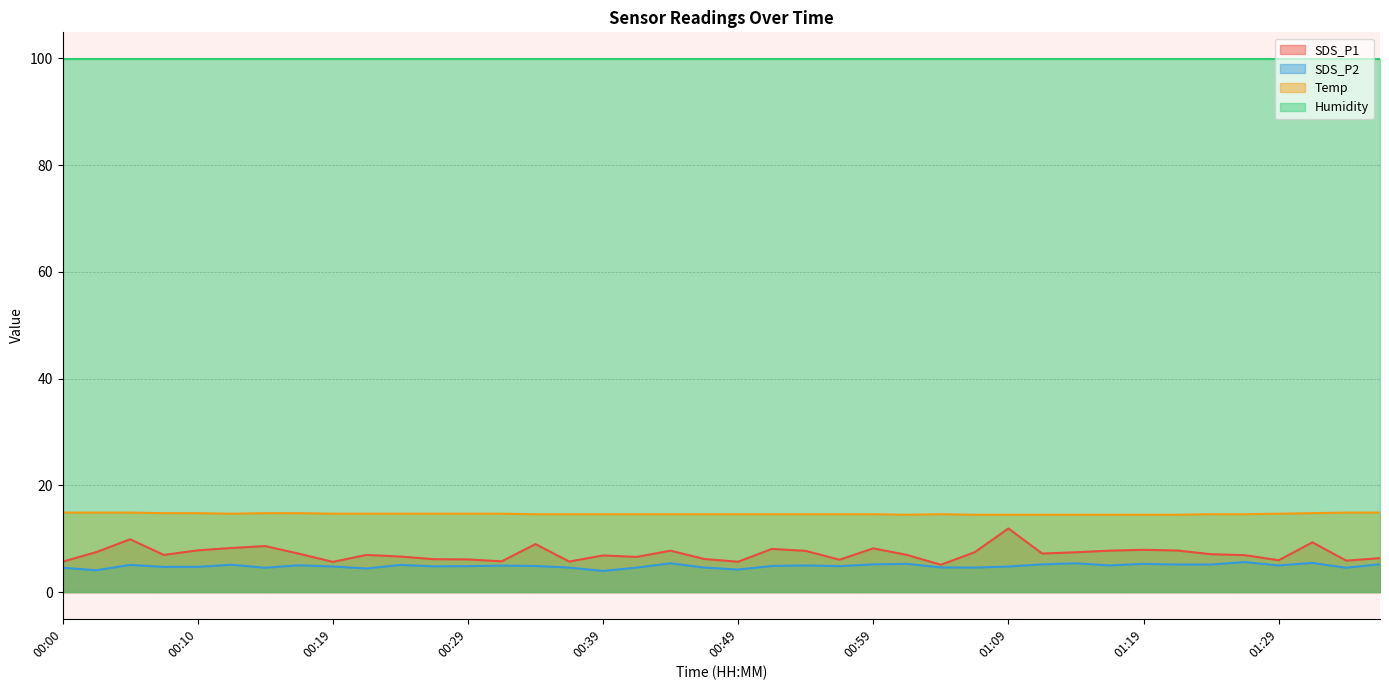

What is the maximum value shown in the chart?

99.9